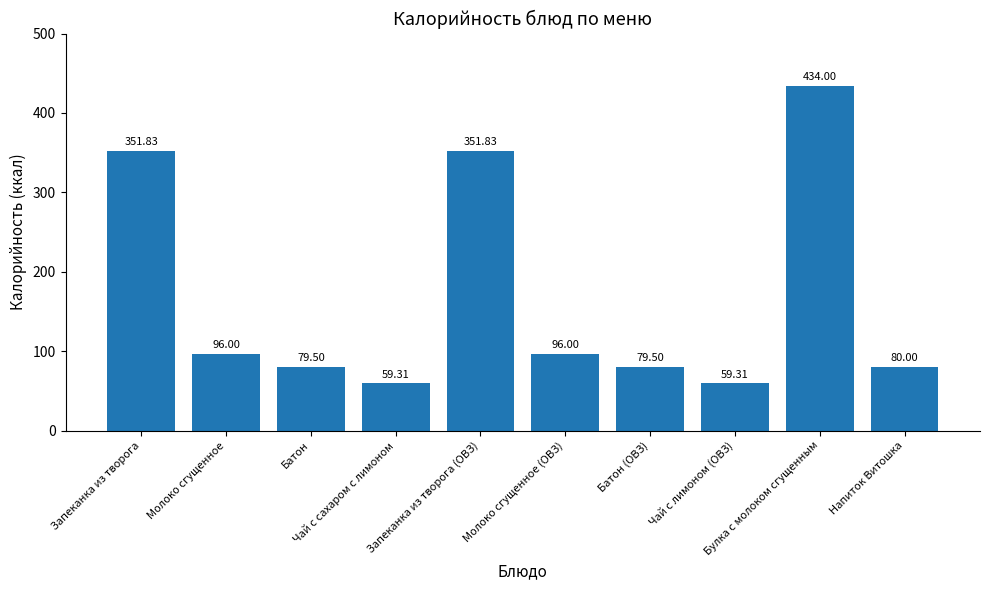

What is the average value?

168.7